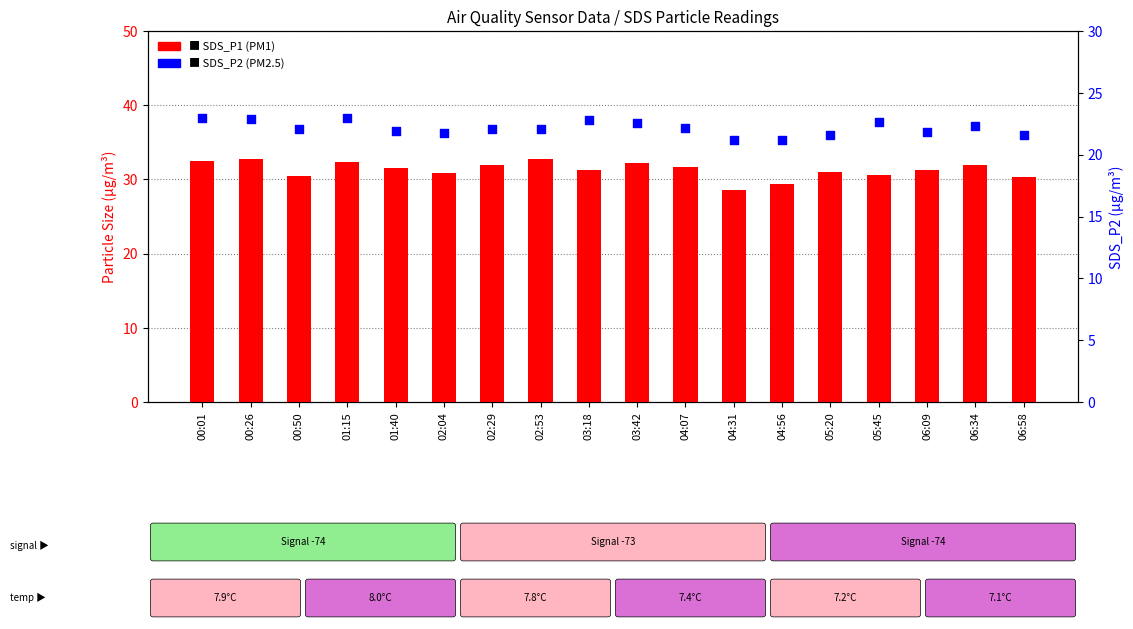

Which series has the widest spread of Y values?

SDS_P1